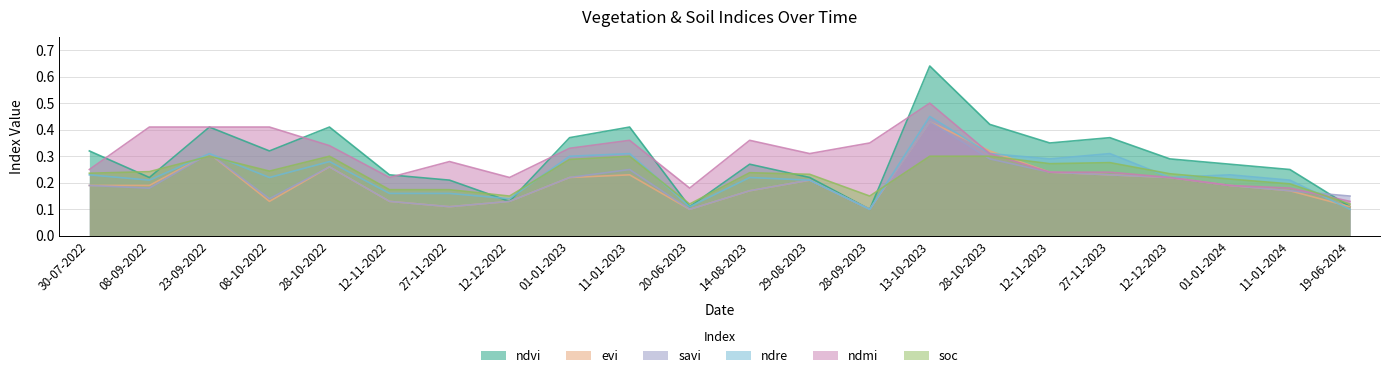

True or false: ndre has a value of 0.1 at 12-11-2023.

False